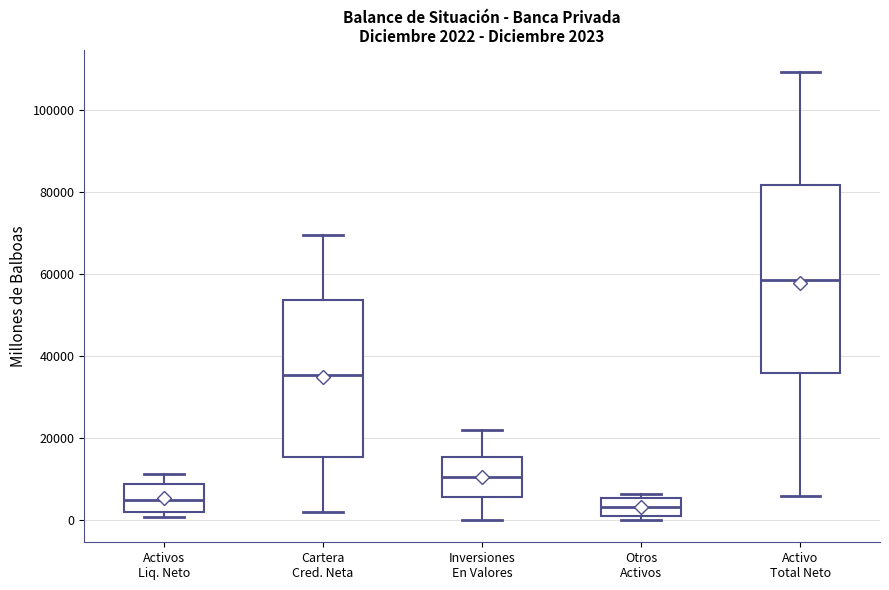

Which box is the tallest, from its lower edge to its upper edge?

Activo Total Neto